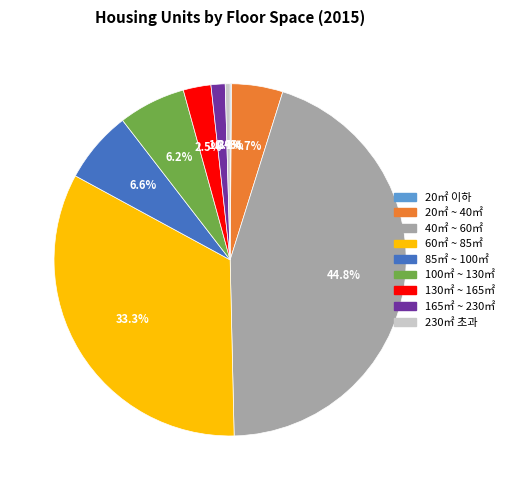

Which slice is the largest?

40㎡ ~ 60㎡